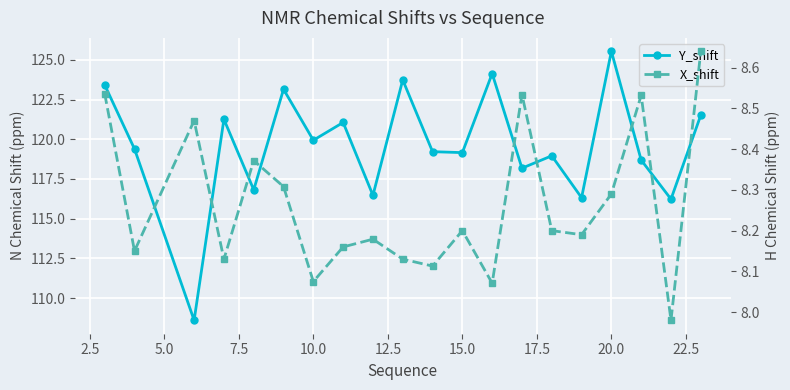

Count the number of data series in this chart.

2